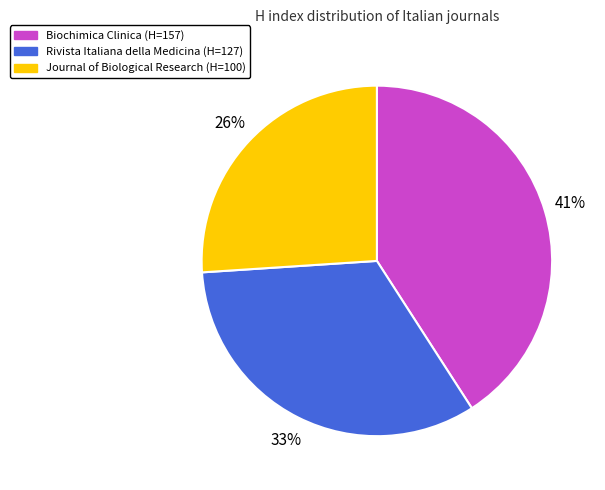

The Journal of Biological Research (H=100) slice represents 26% of the pie. True or false?

True